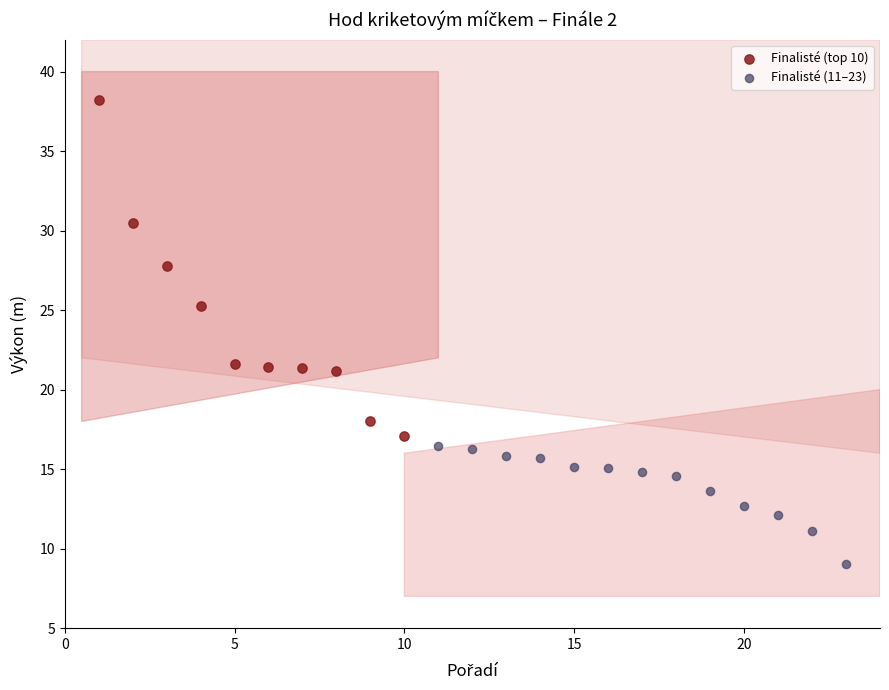

Which series reaches the minimum Y coordinate?

Finalisté (11–23)